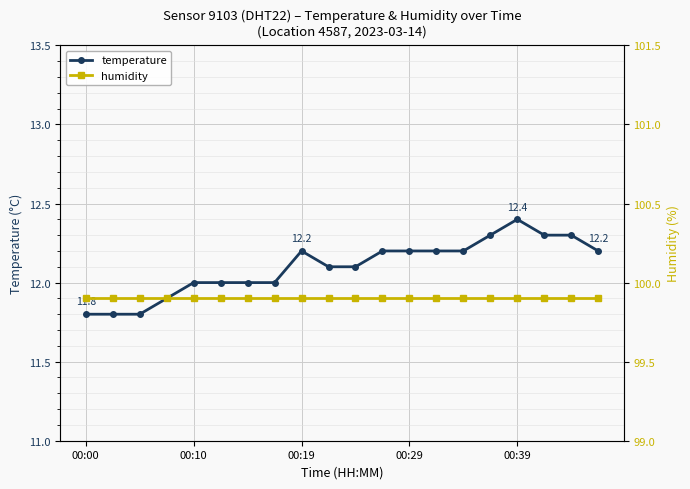

Read the humidity value at 11.

99.9